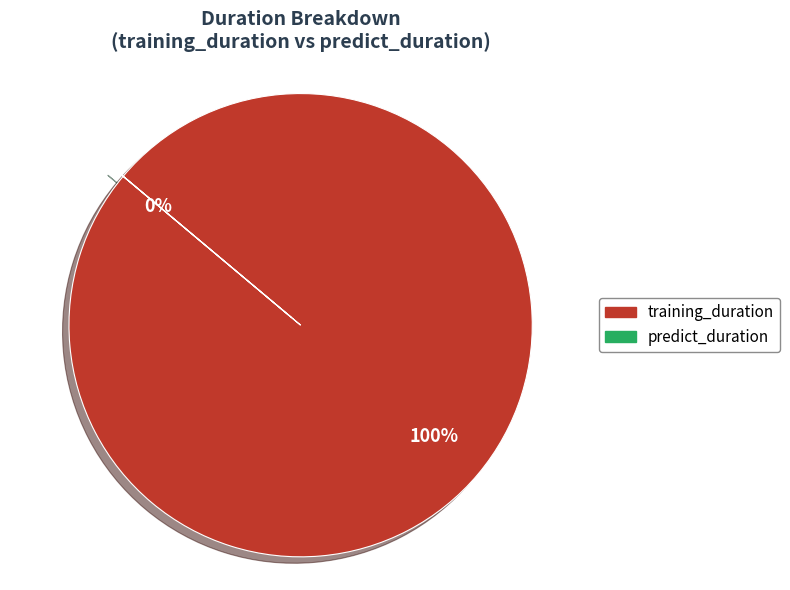

Is training_duration the majority of the pie?

Yes